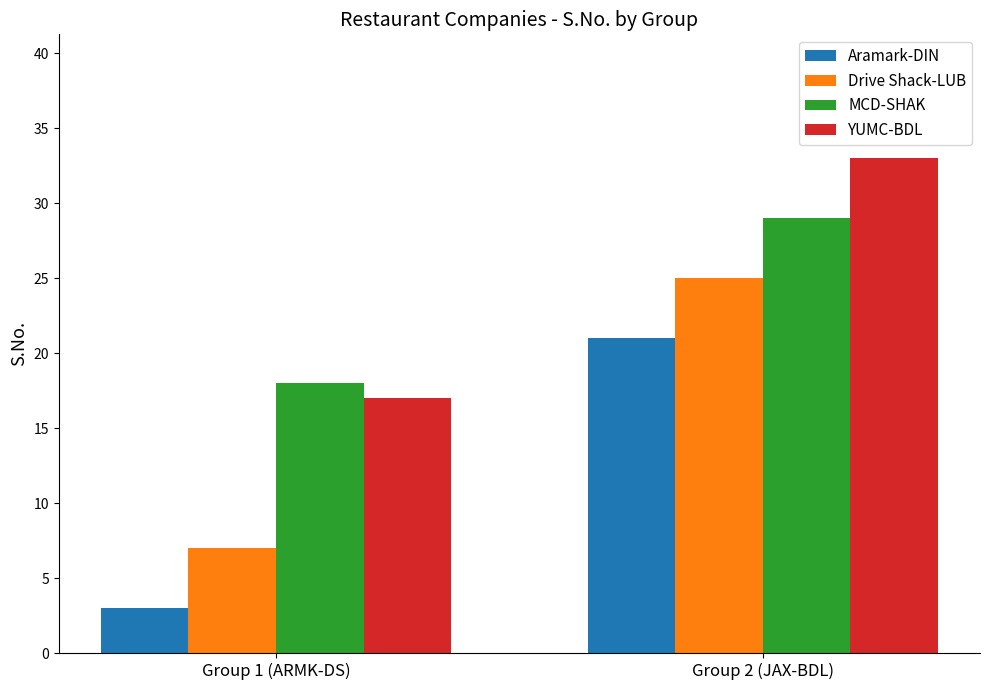

The value of YUMC-BDL at Group 2 (JAX-BDL) is 33. True or false?

True